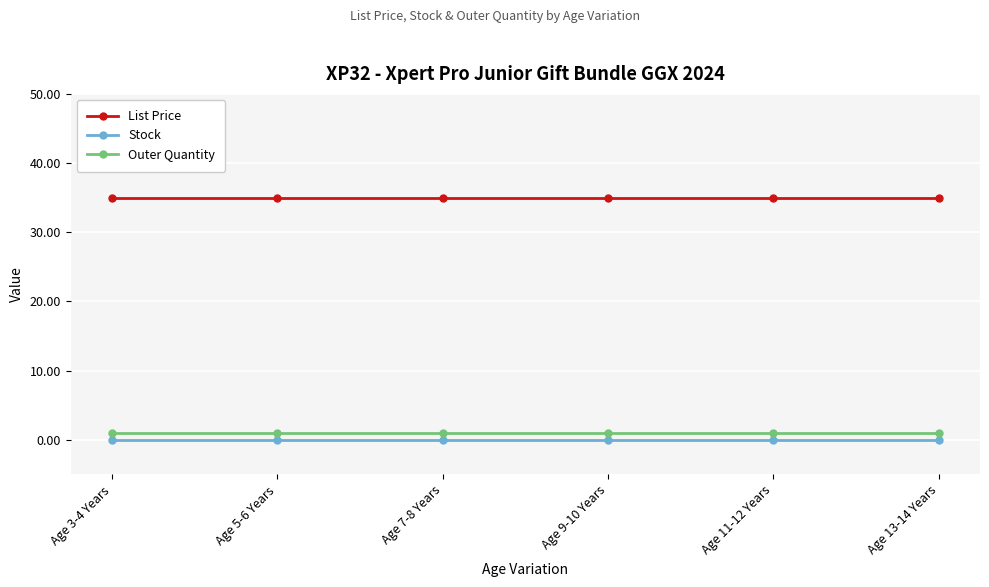

What is the label of the 6th point from the left?

Age 13-14 Years